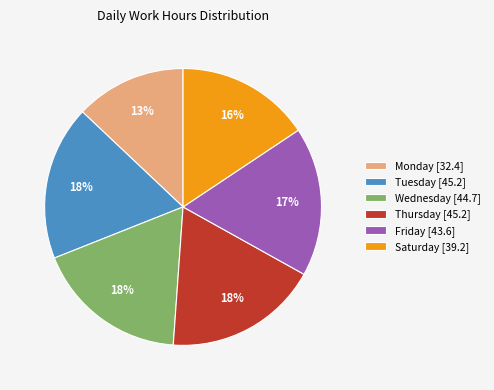

Do Thursday [45.2] and Tuesday [45.2] together represent more than half of the pie?

No